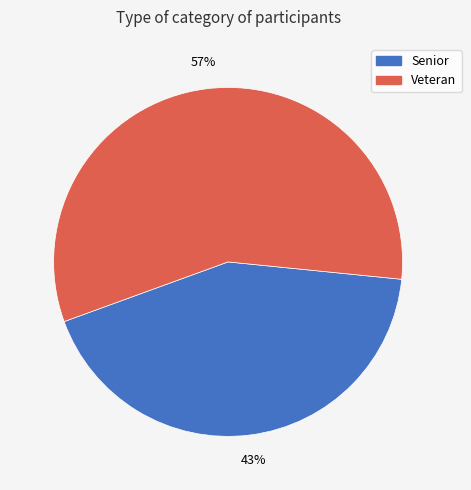

How many slices are in this pie chart?

2